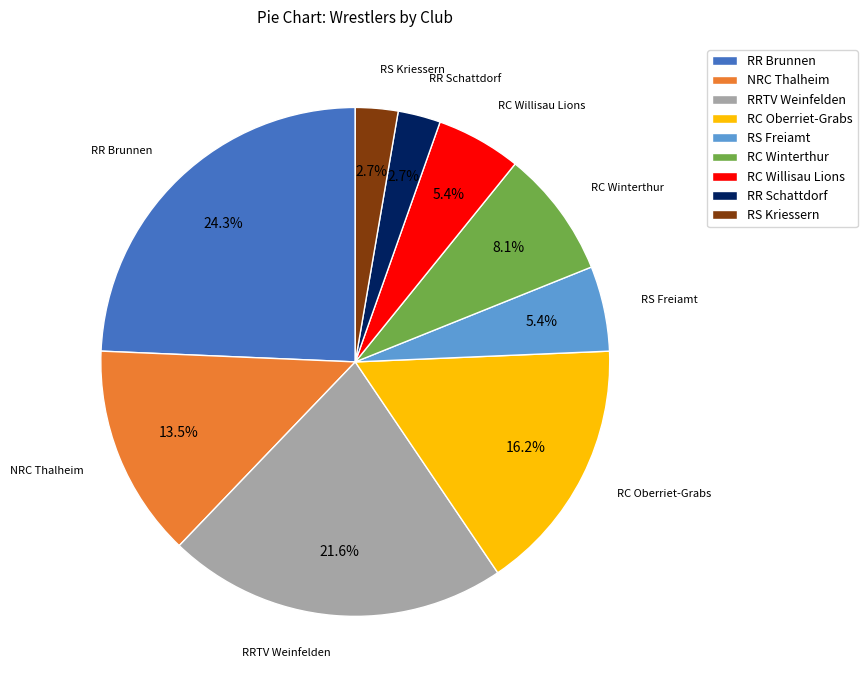

Combined, do RS Freiamt and RC Oberriet-Grabs account for over 50%?

No